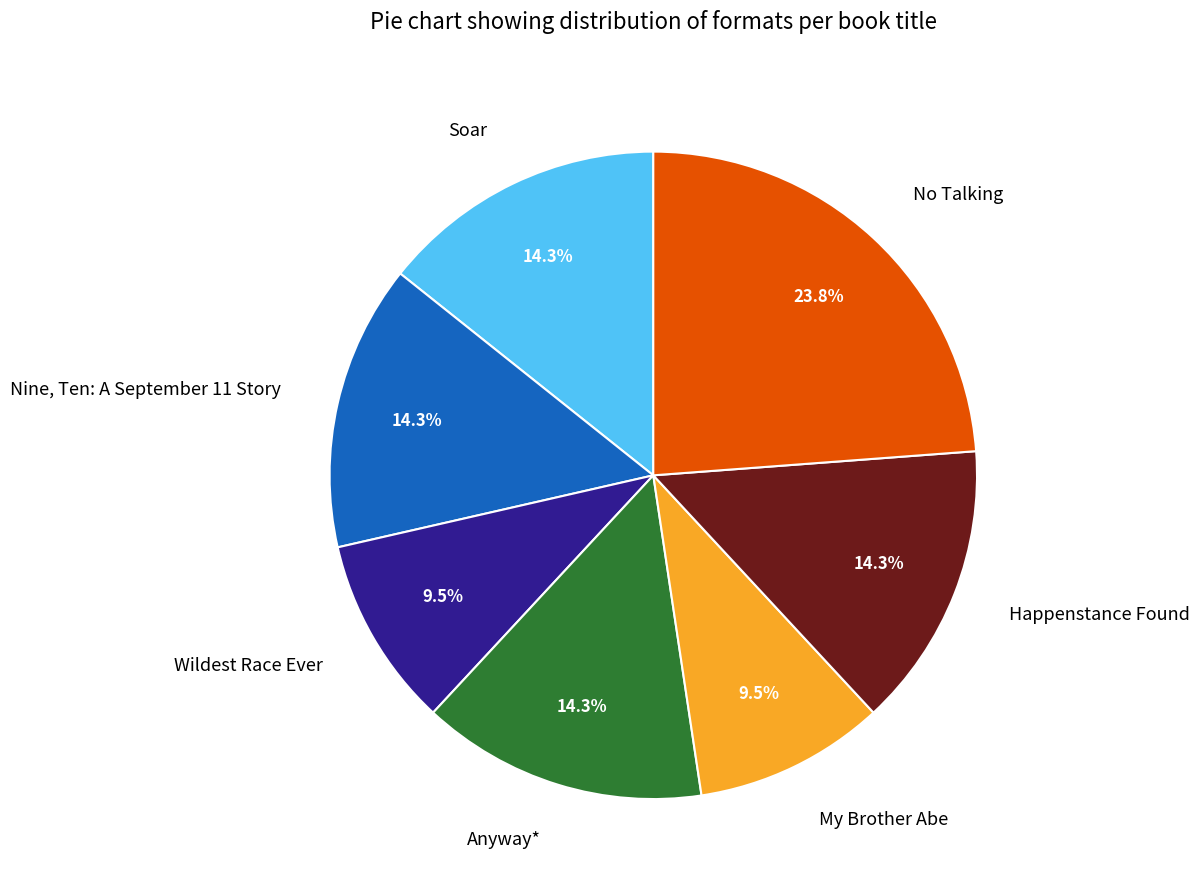

What percentage is the Happenstance Found slice, to the nearest percent?

14%